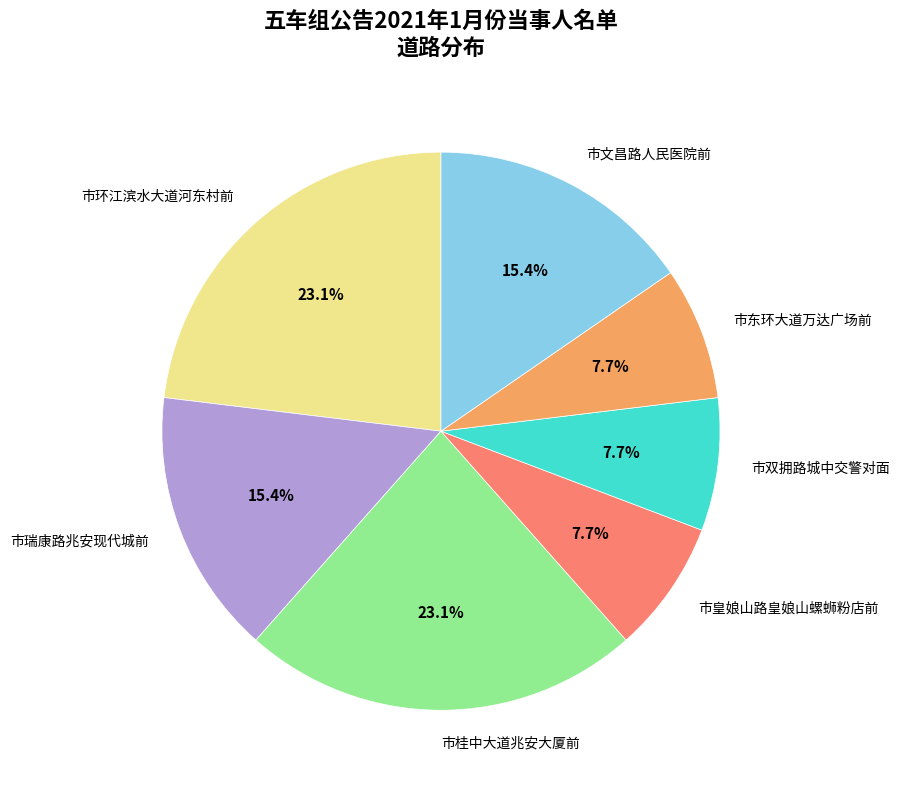

Which has a higher value, 市双拥路城中交警对面 or 市瑞康路兆安现代城前?

市瑞康路兆安现代城前